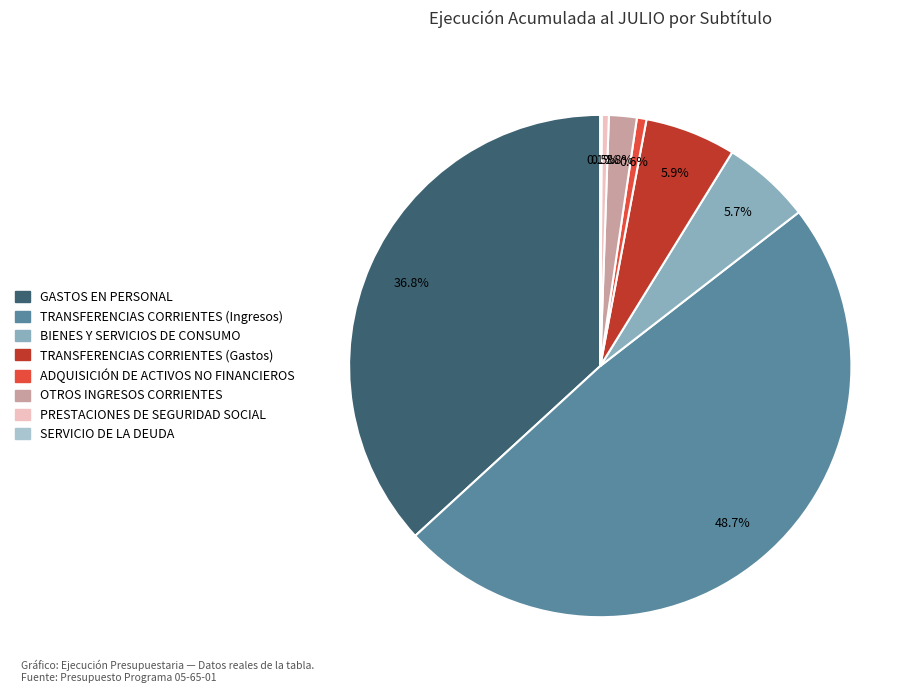

What percentage is the BIENES Y SERVICIOS DE CONSUMO slice, to the nearest percent?

6%